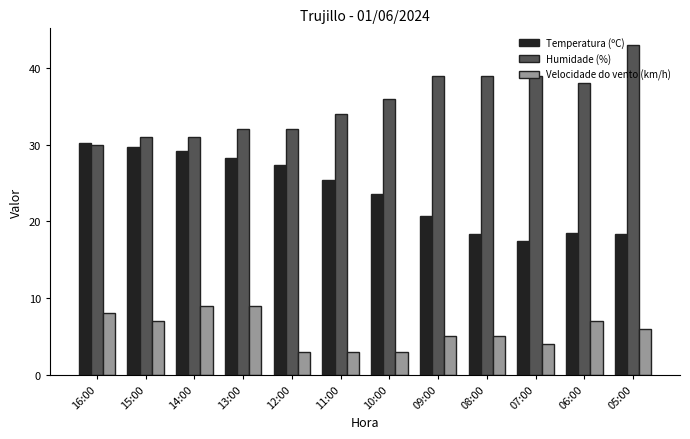

List the series in order of their overall mean, highest first.

Humidade (%), Temperatura (ºC), Velocidade do vento (km/h)